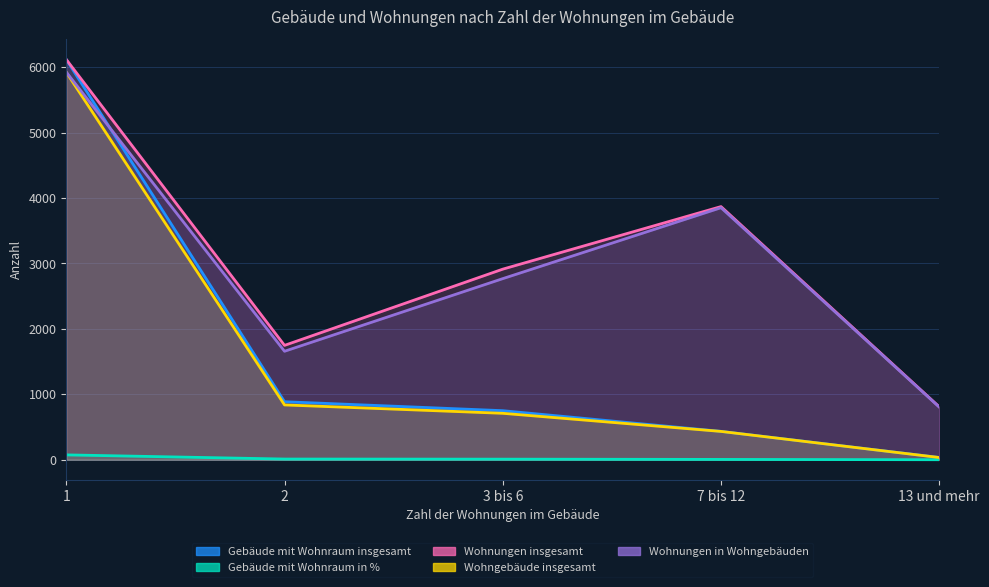

At which category does Wohnungen in Wohngebäuden reach its first local valley?

2